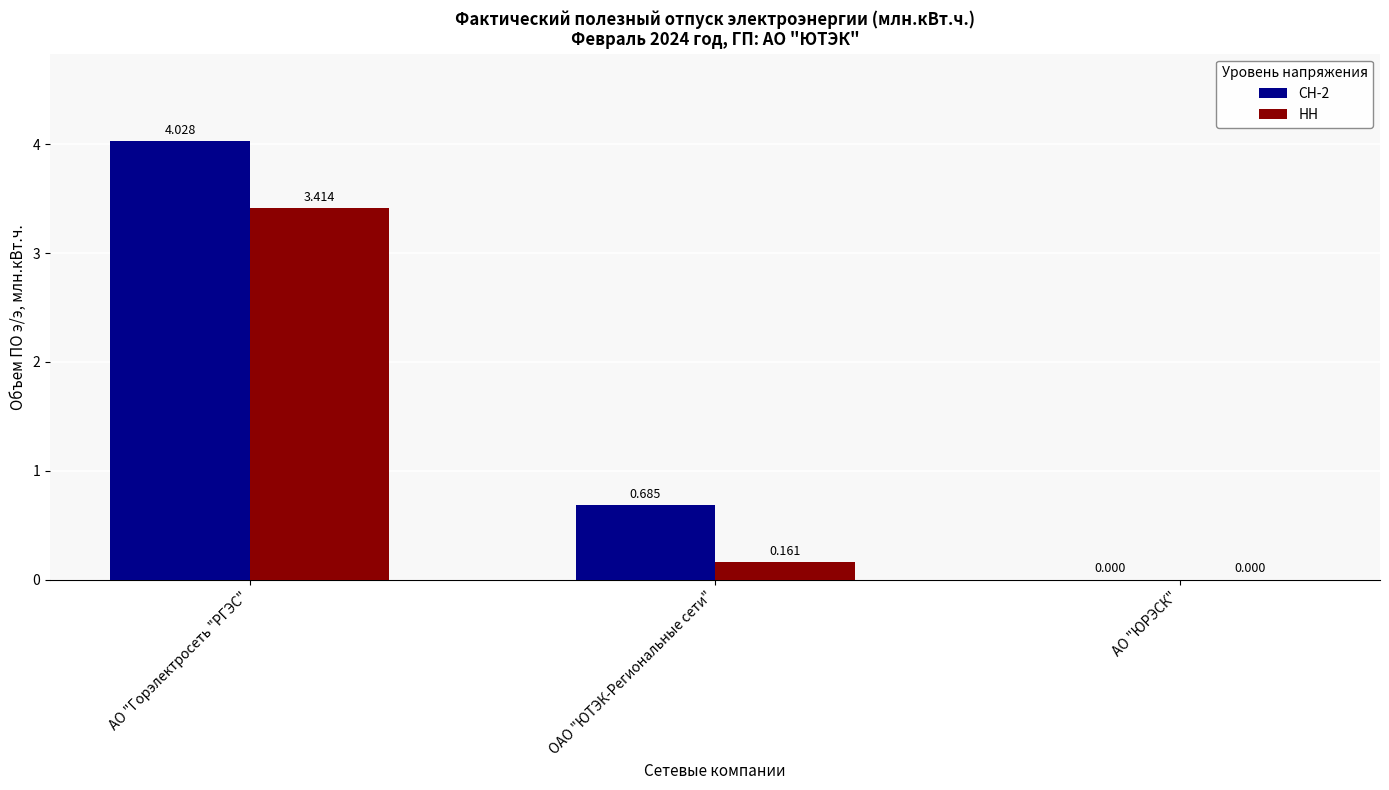

At which category is the sum across all series the highest?

АО "Горэлектросеть "РГЭС"